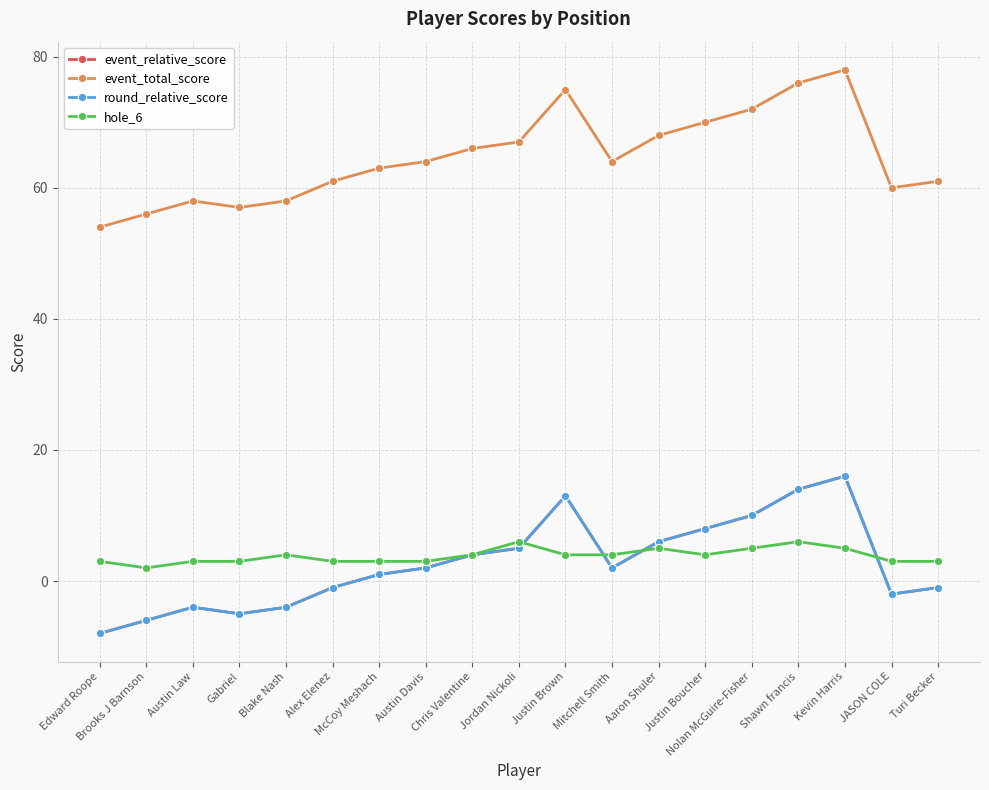

In round_relative_score, how many points are higher than both neighbors (excluding endpoints)?

3